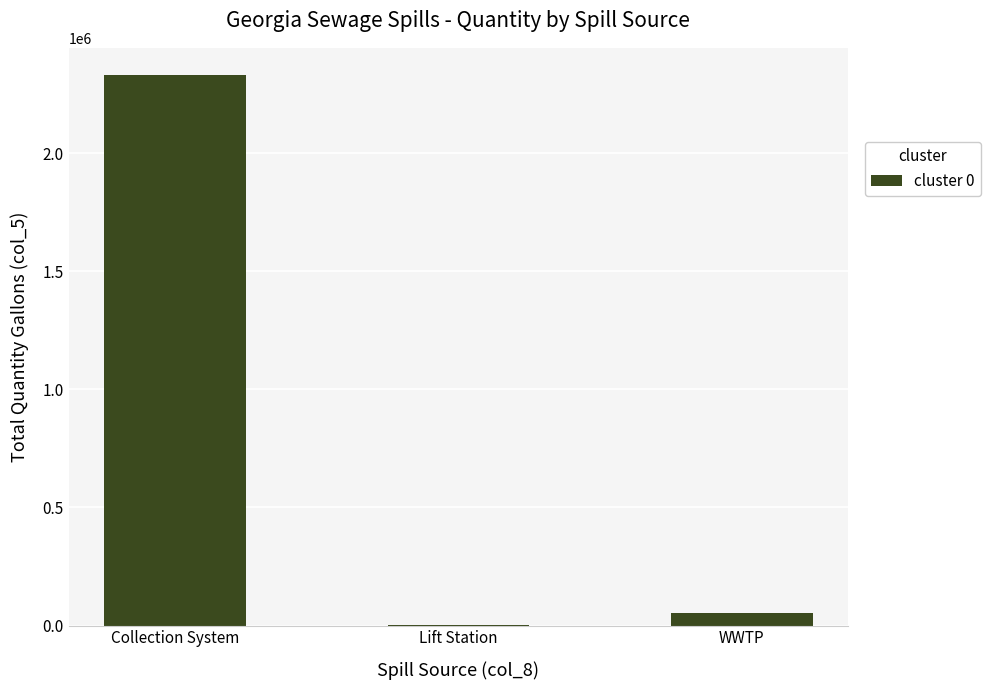

Between WWTP and Collection System, which is larger?

Collection System